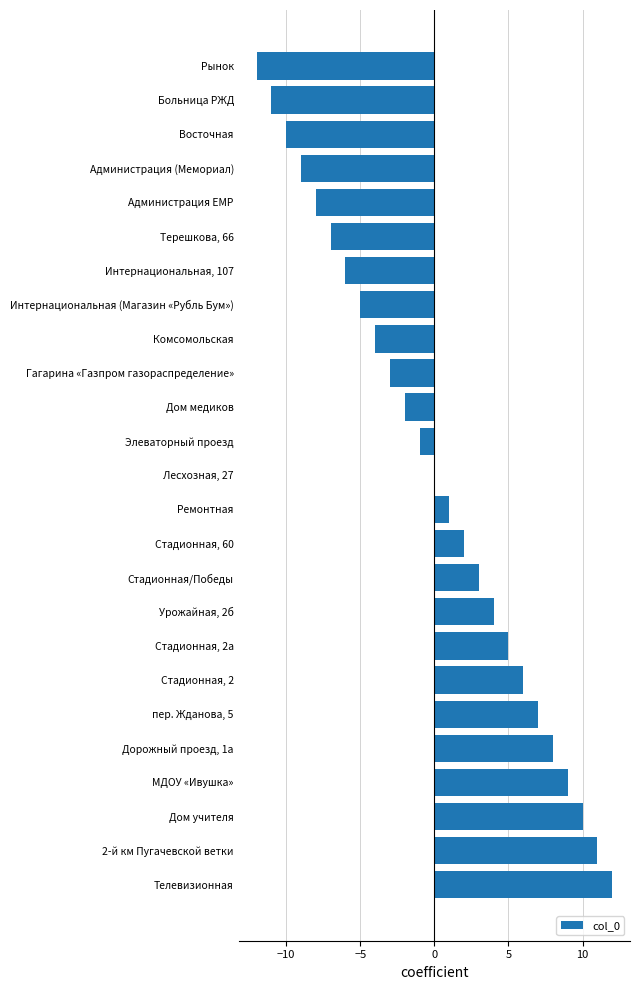

Reading top to bottom, list all the values displayed in this chart.

Рынок=-12	Больница РЖД=-11	Восточная=-10	Администрация (Мемориал)=-9	Администрация ЕМР=-8	Терешкова, 66=-7	Интернациональная, 107=-6	Интернациональная (Магазин «Рубль Бум»)=-5	Комсомольская=-4	Гагарина «Газпром газораспределение»=-3	Дом медиков=-2	Элеваторный проезд=-1	Лесхозная, 27=0	Ремонтная=1	Стадионная, 60=2	Стадионная/Победы=3	Урожайная, 2б=4	Стадионная, 2а=5	Стадионная, 2=6	пер. Жданова, 5=7	Дорожный проезд, 1а=8	МДОУ «Ивушка»=9	Дом учителя=10	2-й км Пугачевской ветки=11	Телевизионная=12